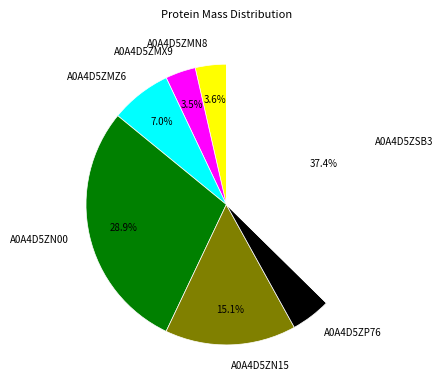

Is A0A4D5ZP76 the majority of the pie?

No